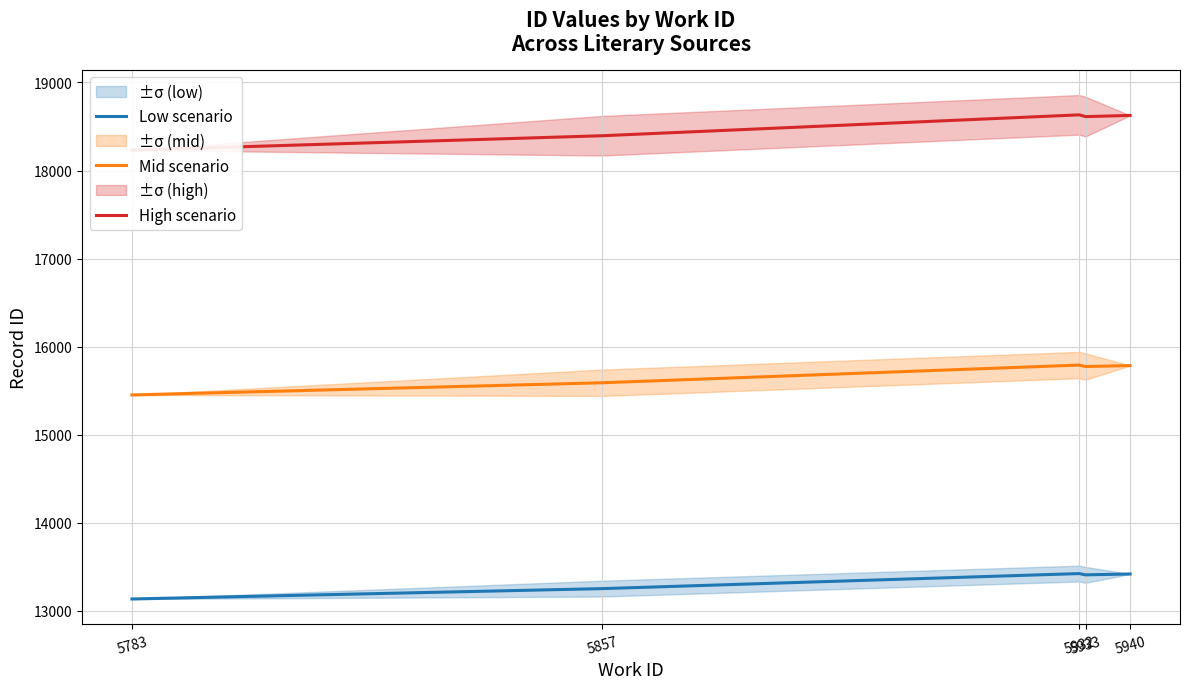

Which series has the widest spread of values?

High scenario